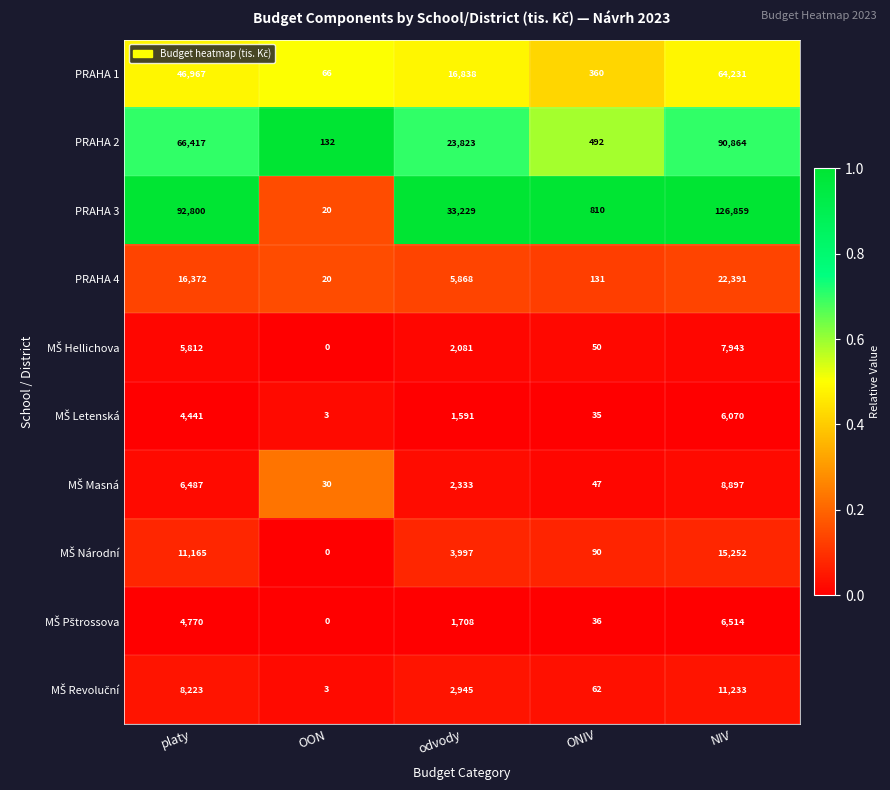

Rank the categories by PRAHA 1 value from lowest to highest.

OON, ONIV, odvody, platy, NIV